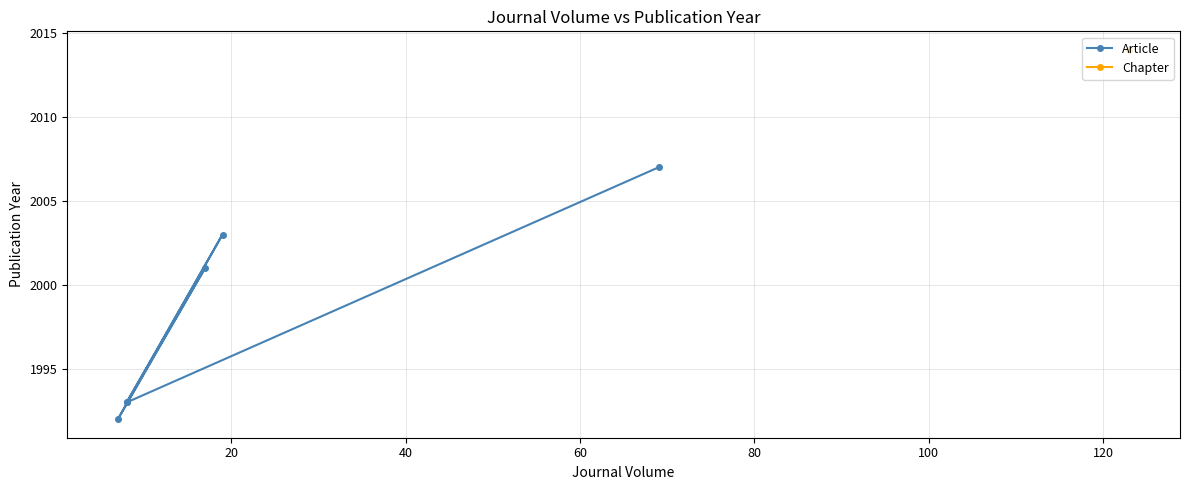

Is it true that the value at 80 is 1370?

False